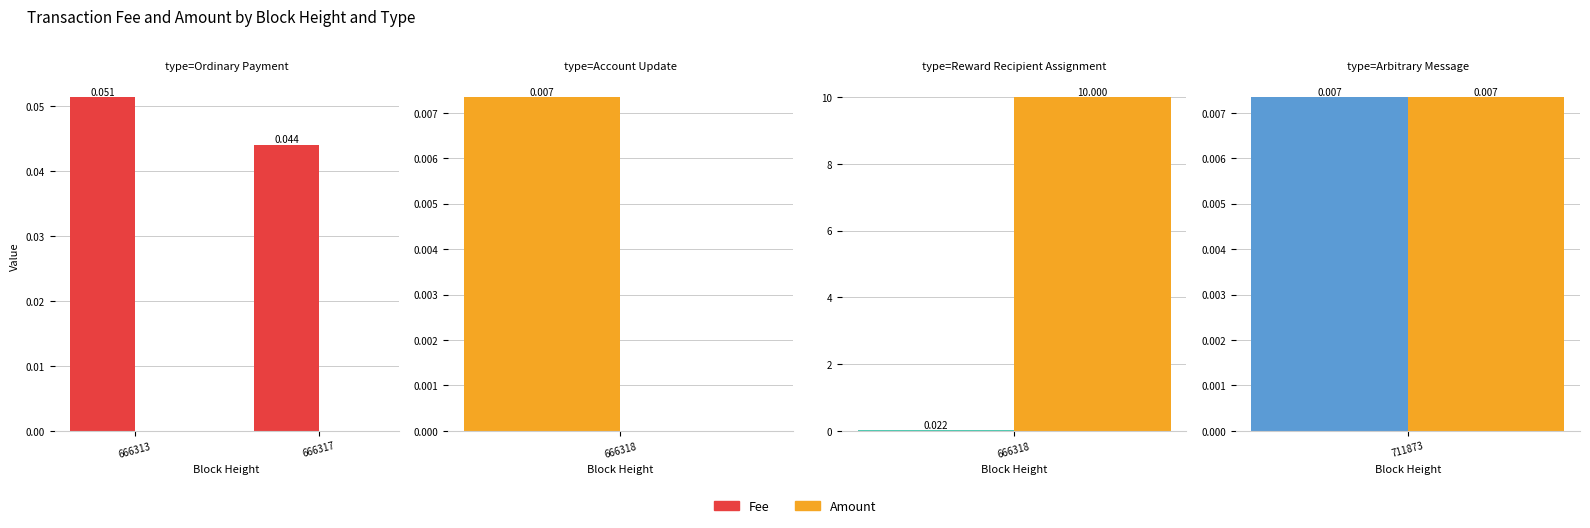

Are the bars horizontal?

No